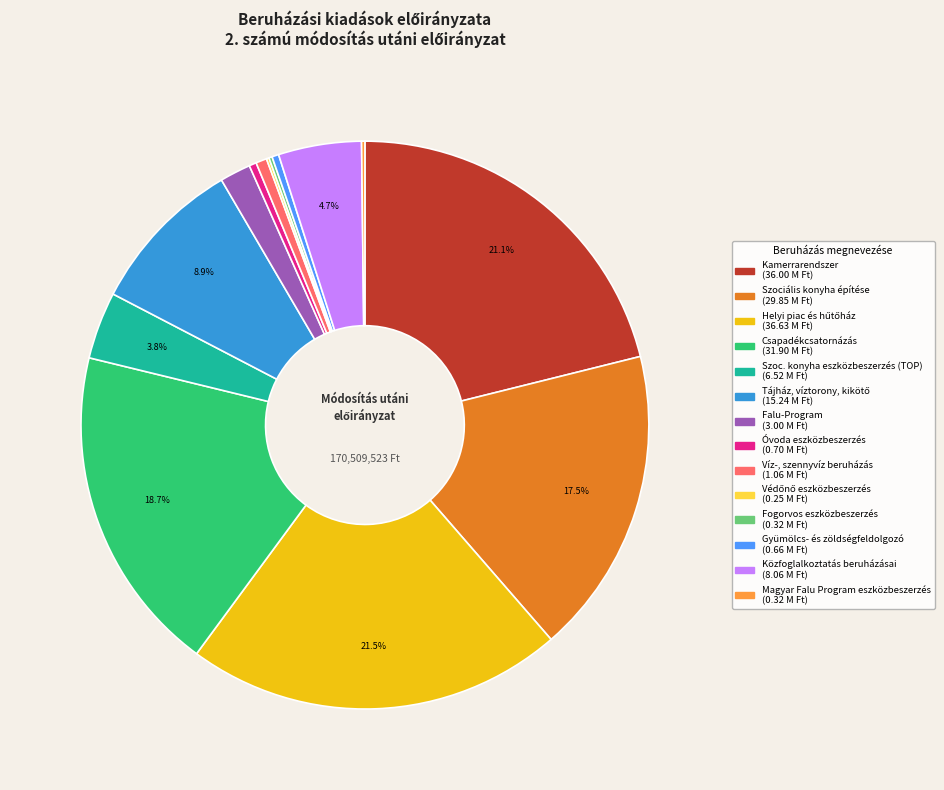

Is there any slice that represents more than half of the pie?

No